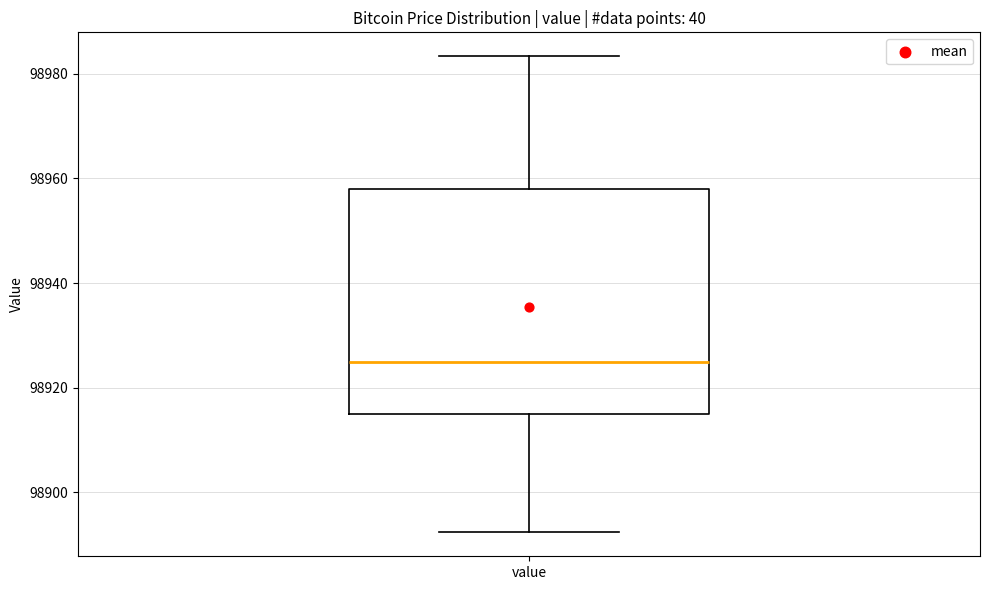

Where does the lower whisker of the box for value end on the y-axis? The values are not printed on the chart, so give them approximately, as read against the axis.

98892